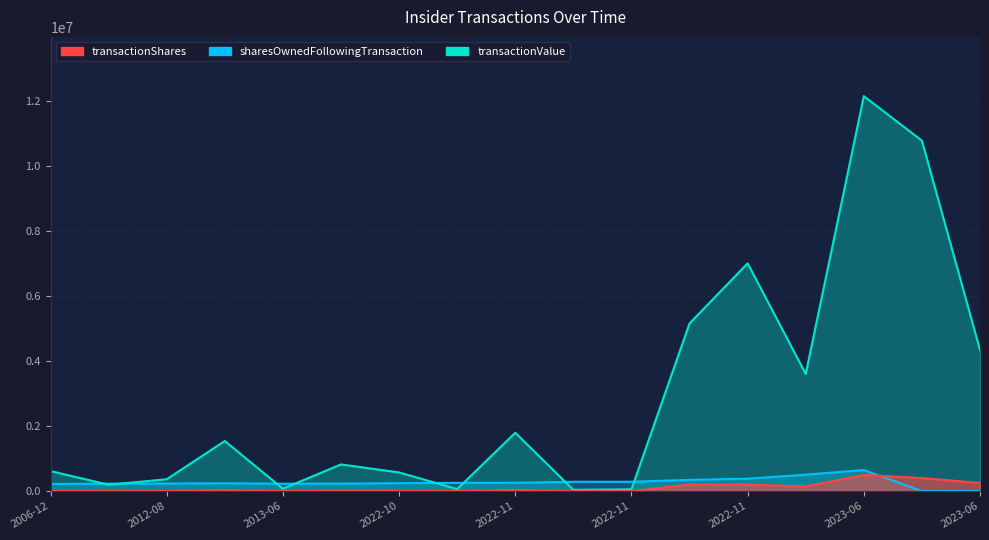

Between 2007-08-27 and 2012-09-13, which series saw the biggest shift?

transactionValue